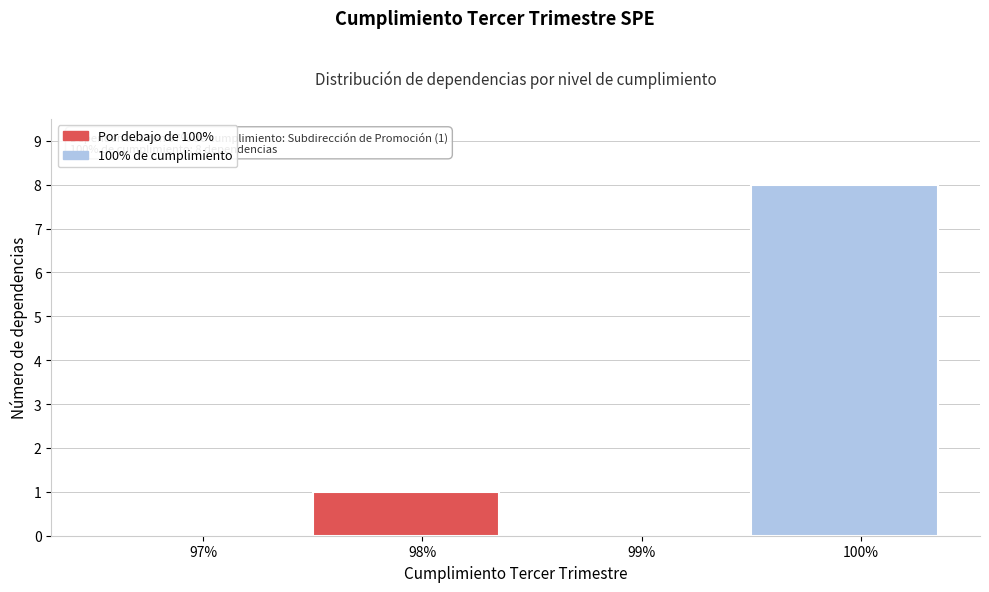

Reading left to right, list all the values displayed in this chart.

97%=0	98%=1	99%=0	100%=8